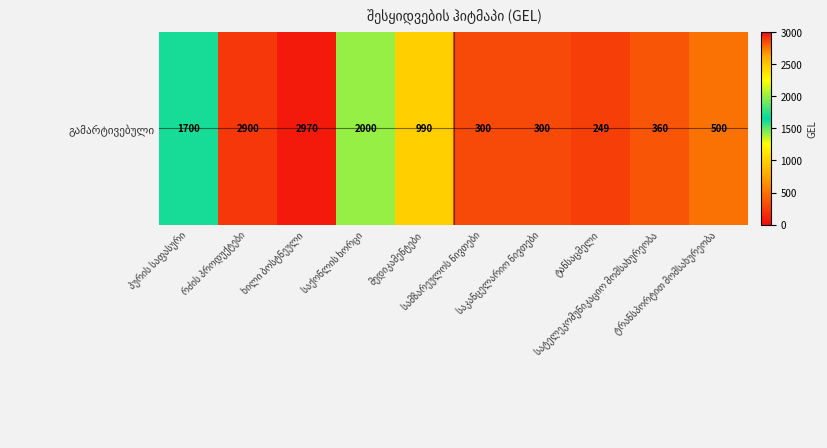

What is the approximate value at სატელეკომუნიკაციო მომსახურეობა?

360